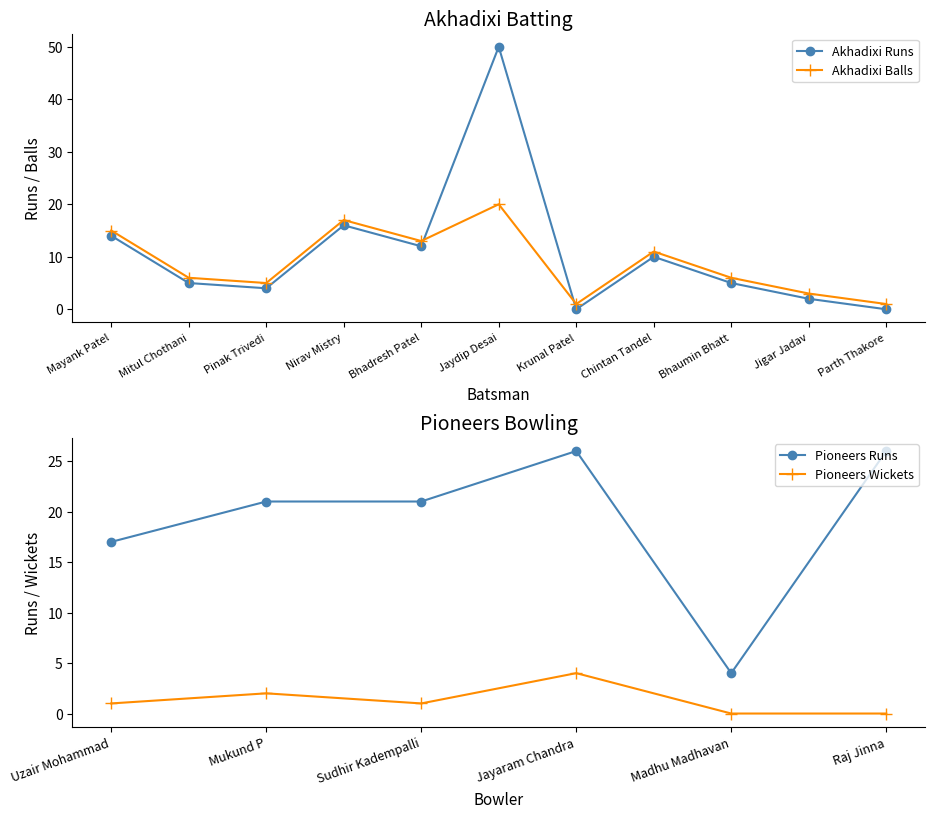

What is the label of the 10th point from the left?

Jigar Jadav